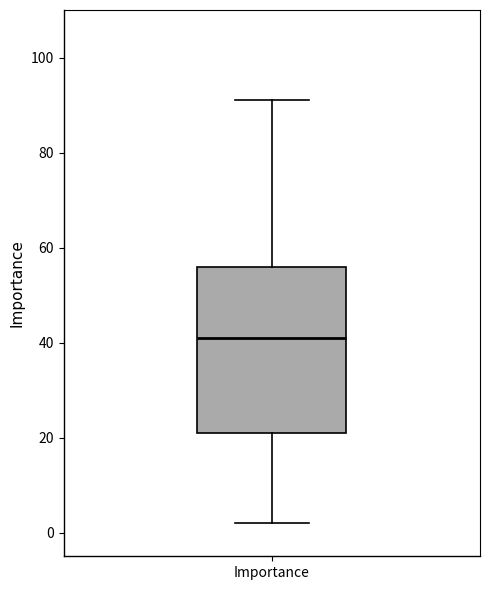

Transcribe this box plot: give where the median line is, the range the box spans, and where the two whiskers end, as read against the y-axis. The values are not printed on the chart, so give them approximately, as read against the axis.

median 42, box 22 to 56, whiskers 2 to 92